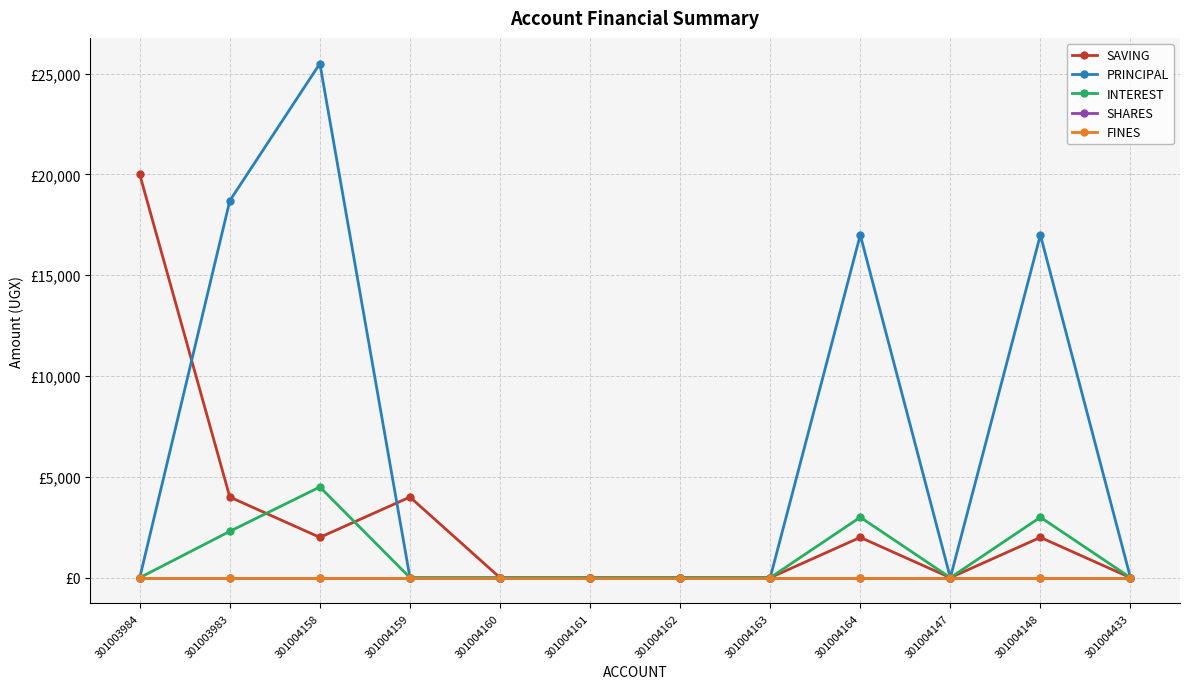

The value of SAVING at 301004161 is -9601. True or false?

False